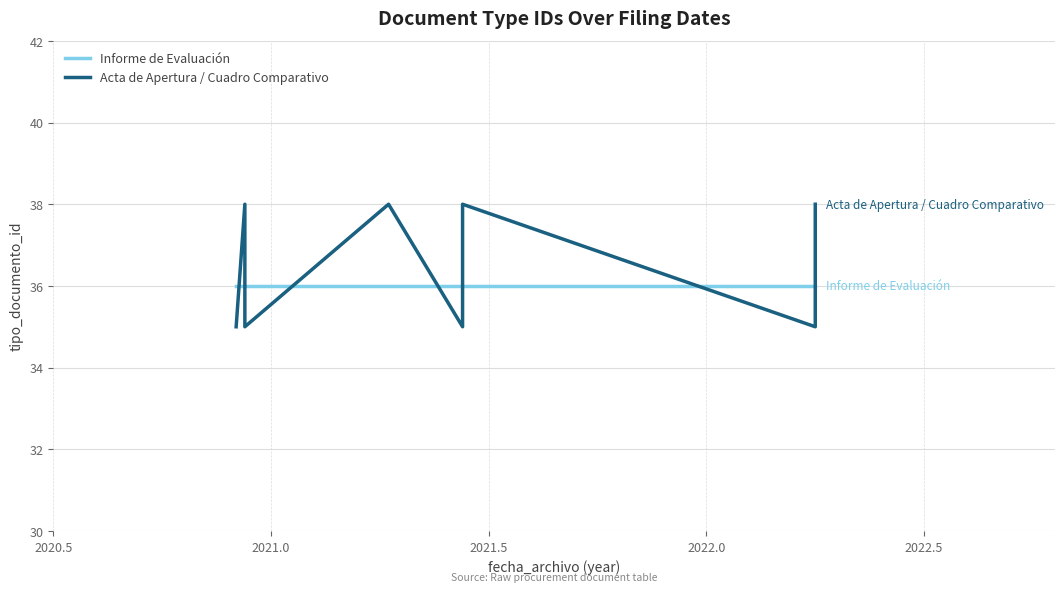

True or false: Informe de Evaluación and Acta de Apertura / Cuadro Comparativo cross at least once.

True